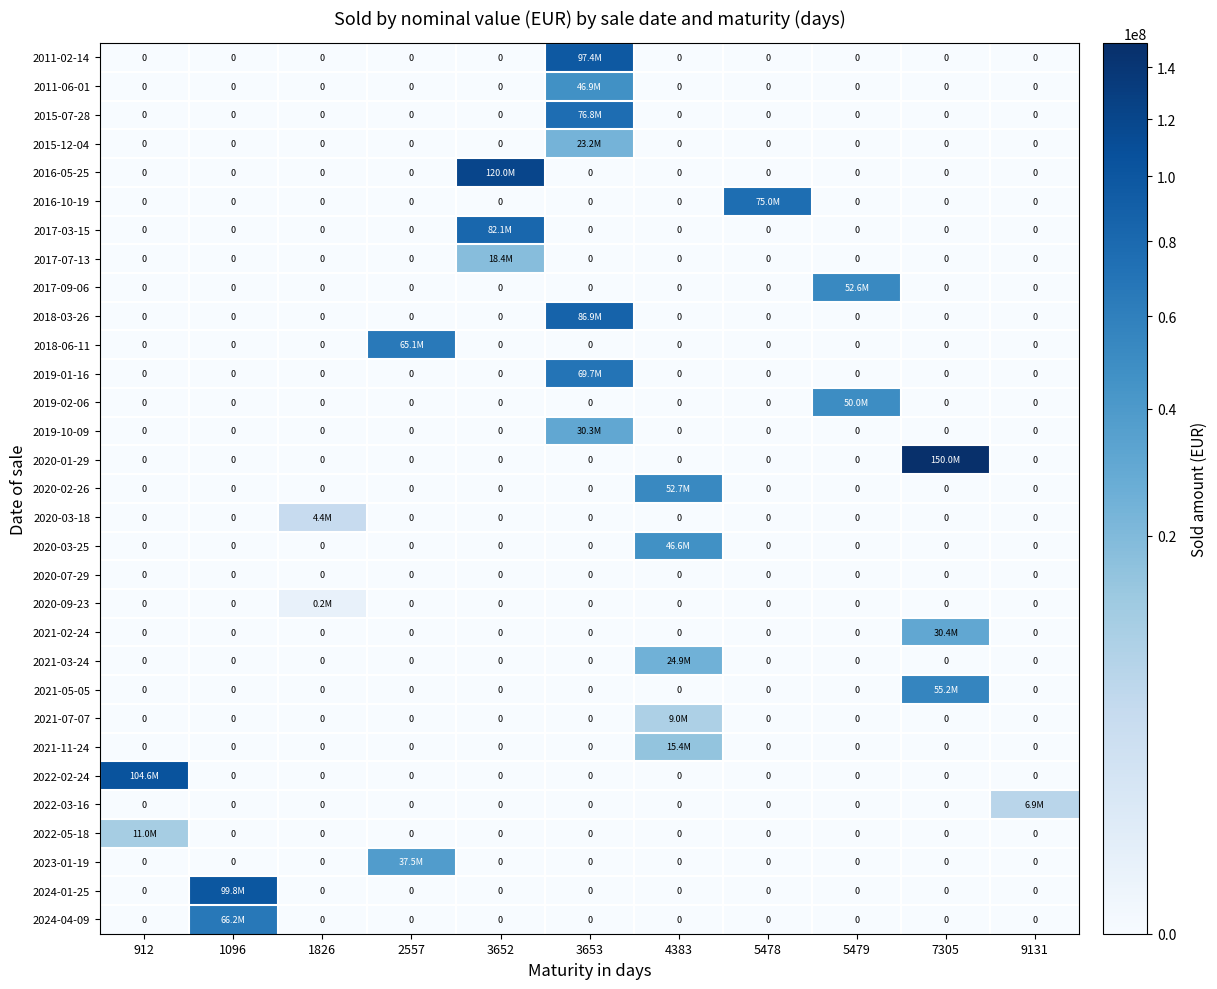

How many data points does each series have?

11